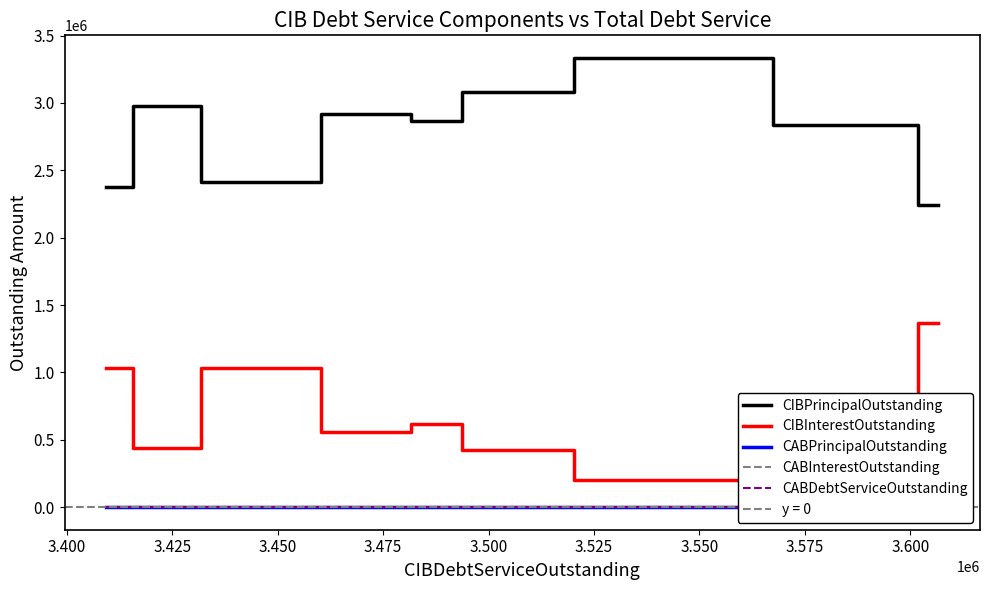

The CABPrincipalOutstanding series shows 0.0 at 3.450. True or false?

True